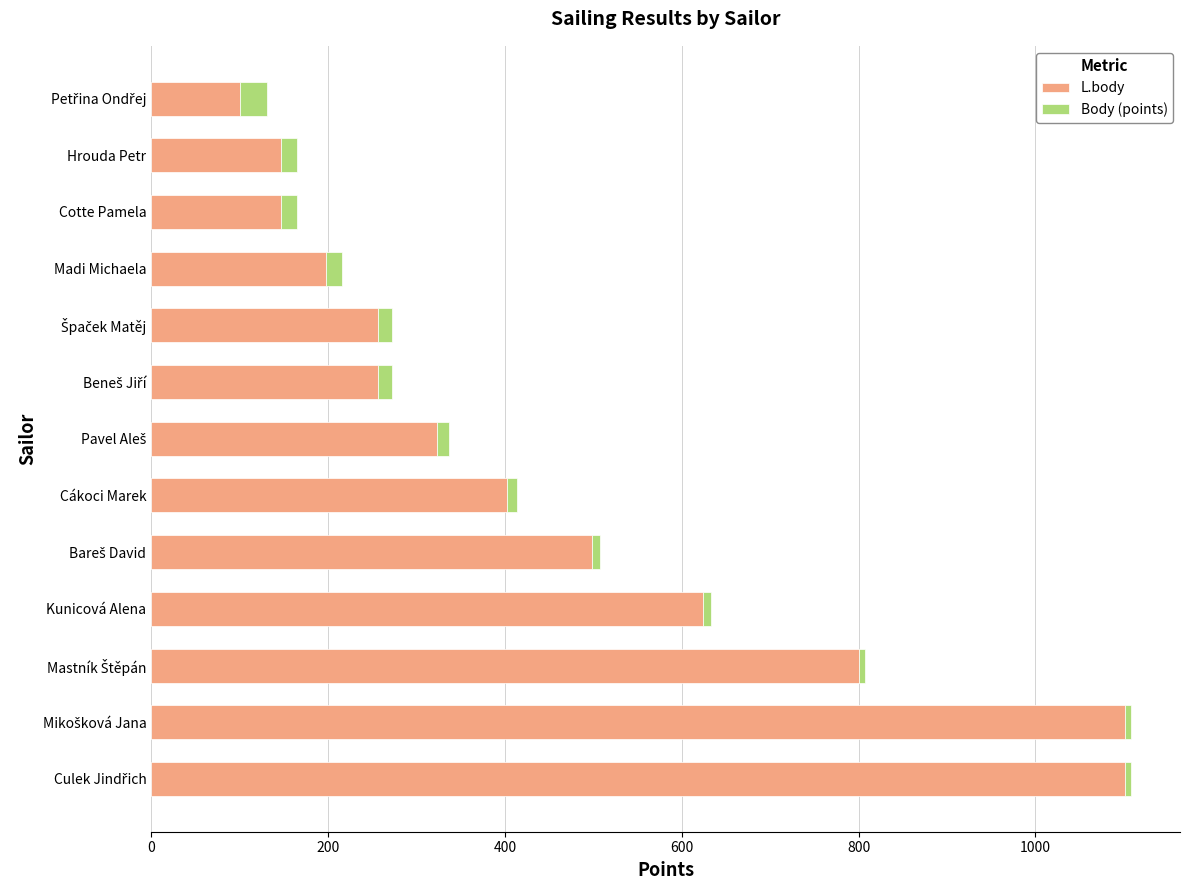

The L.body series shows 147 at Cotte Pamela. True or false?

True